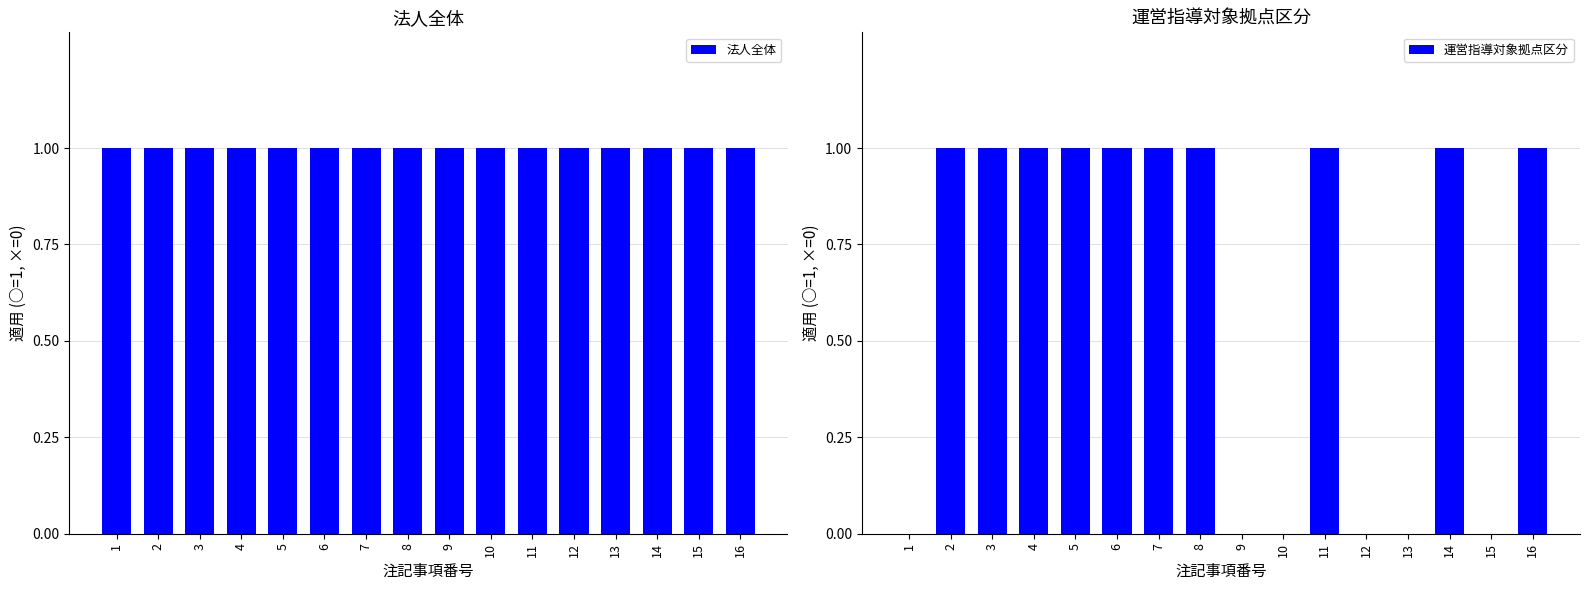

What are all the series names shown in the legend?

法人全体, 運営指導対象拠点区分